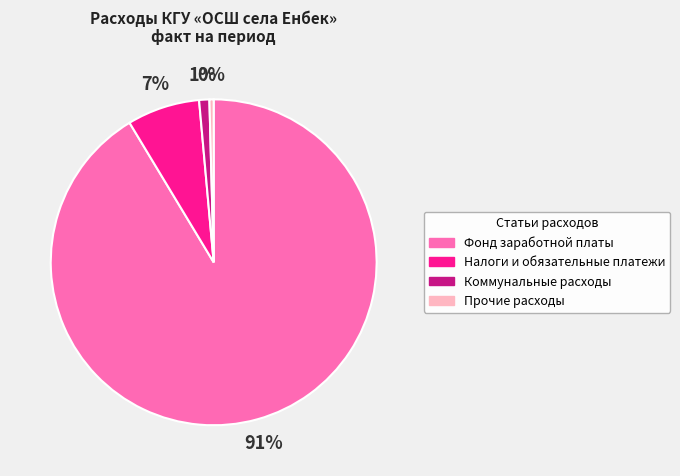

Combined, do Прочие расходы and Налоги и обязательные платежи account for over 50%?

No